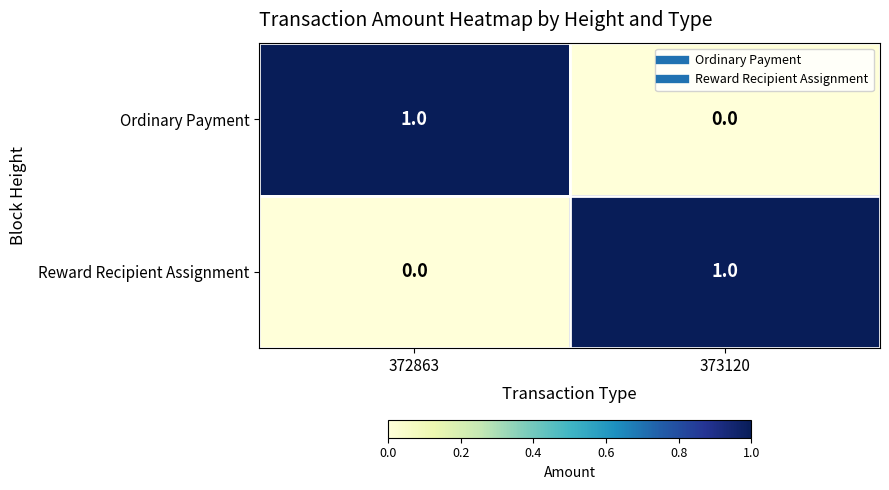

What is the difference between the highest and lowest values at 372863?

1